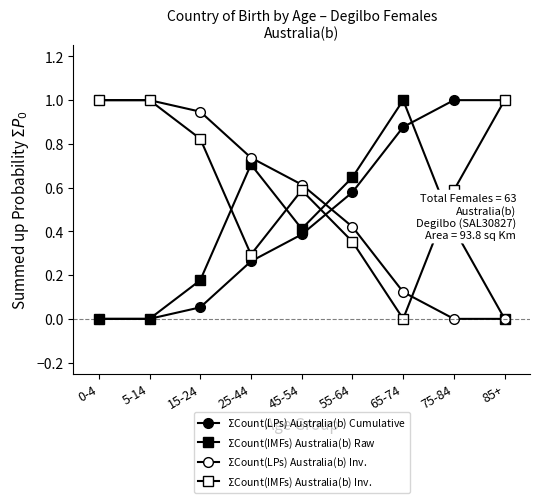

List the series in order of their overall mean, lowest first.

$\Sigma$Count(IMFs) Australia(b) Raw, $\Sigma$Count(LPs) Australia(b) Cumulative, $\Sigma$Count(LPs) Australia(b) Inv., $\Sigma$Count(IMFs) Australia(b) Inv.